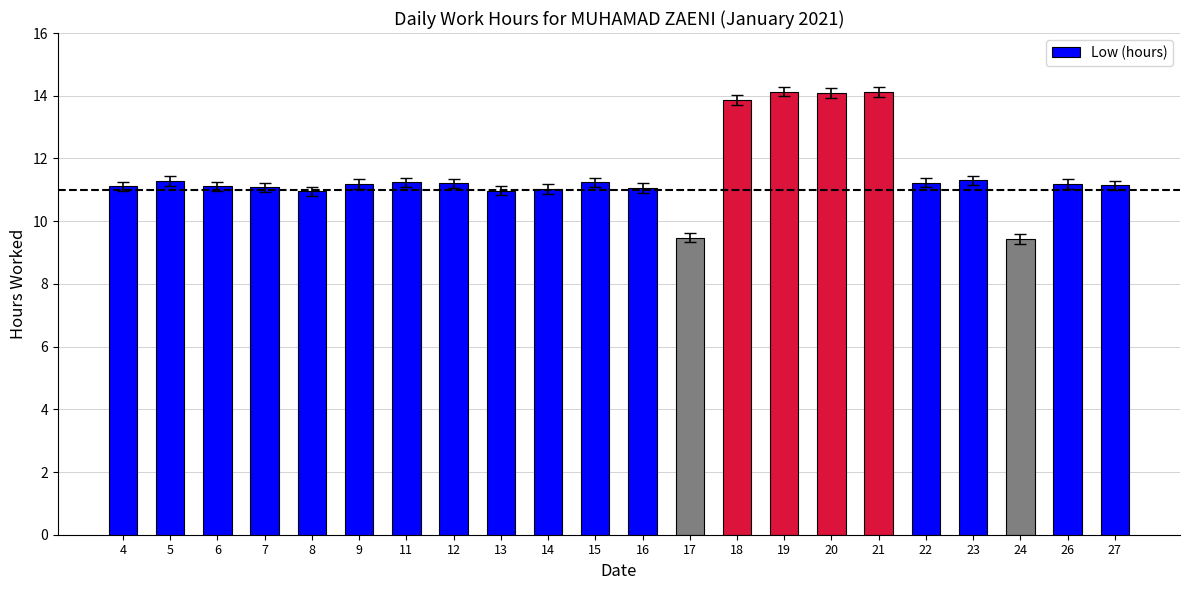

Read the value at 23.

11.3